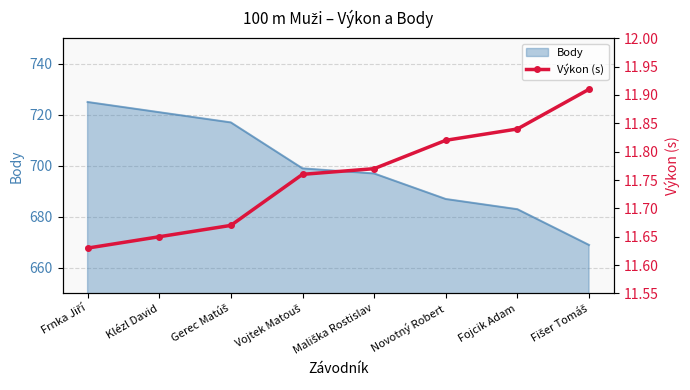

Read the Body value at Novotný Robert.

687